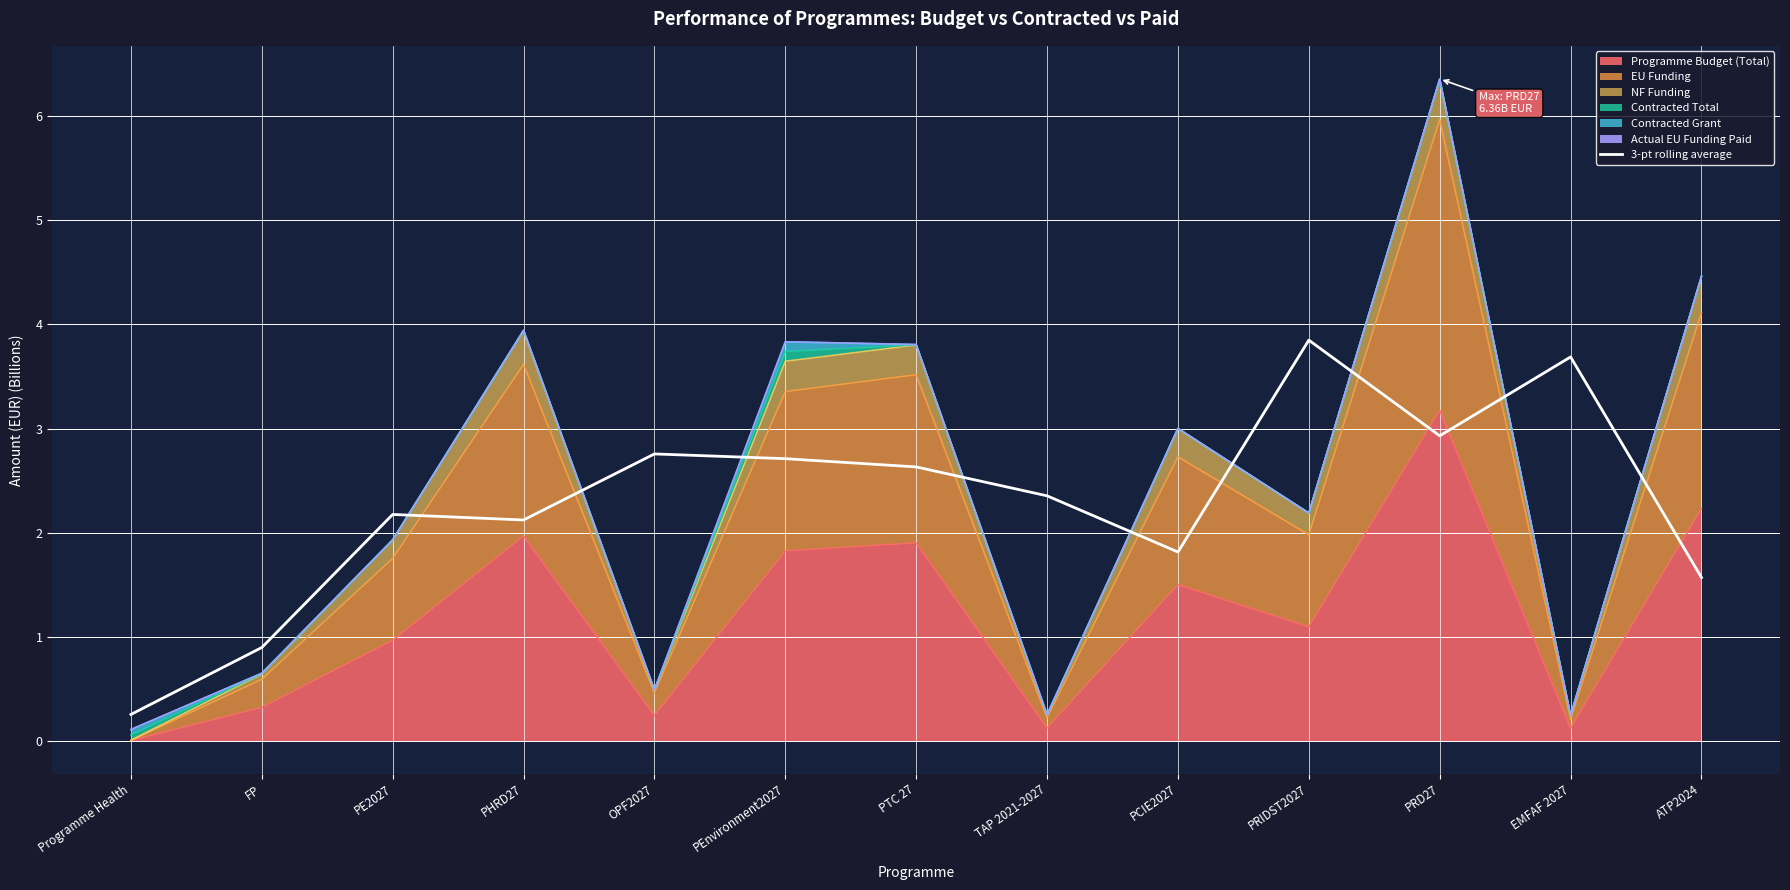

Reading left to right, transcribe all the data shown in this chart.

Programme Health=0.3	FP=0.9	PE2027=2.2	PHRD27=2.1	OPF2027=2.8	PEnvironment2027=2.7	PTC 27=2.6	TAP 2021-2027=2.4	PCIE2027=1.8	PRIDST2027=3.8	PRD27=2.9	EMFAF 2027=3.7	ATP2024=1.6